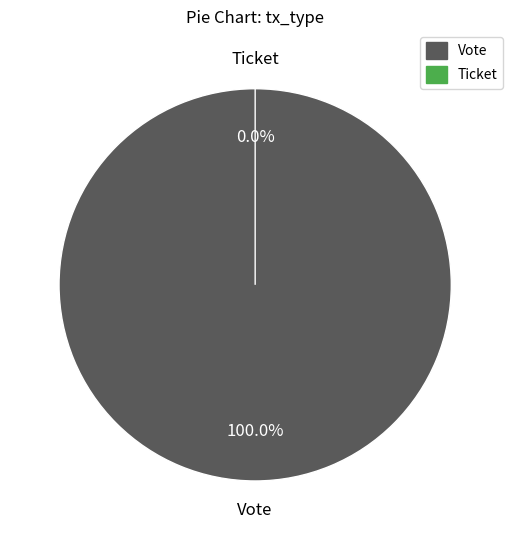

The Vote slice represents 99% of the pie. True or false?

False